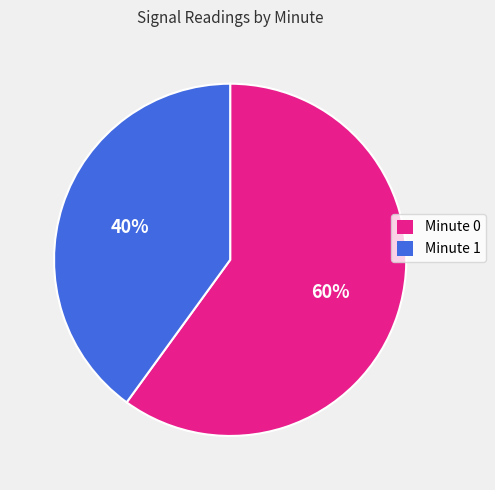

Which slice is the smallest?

Minute 1